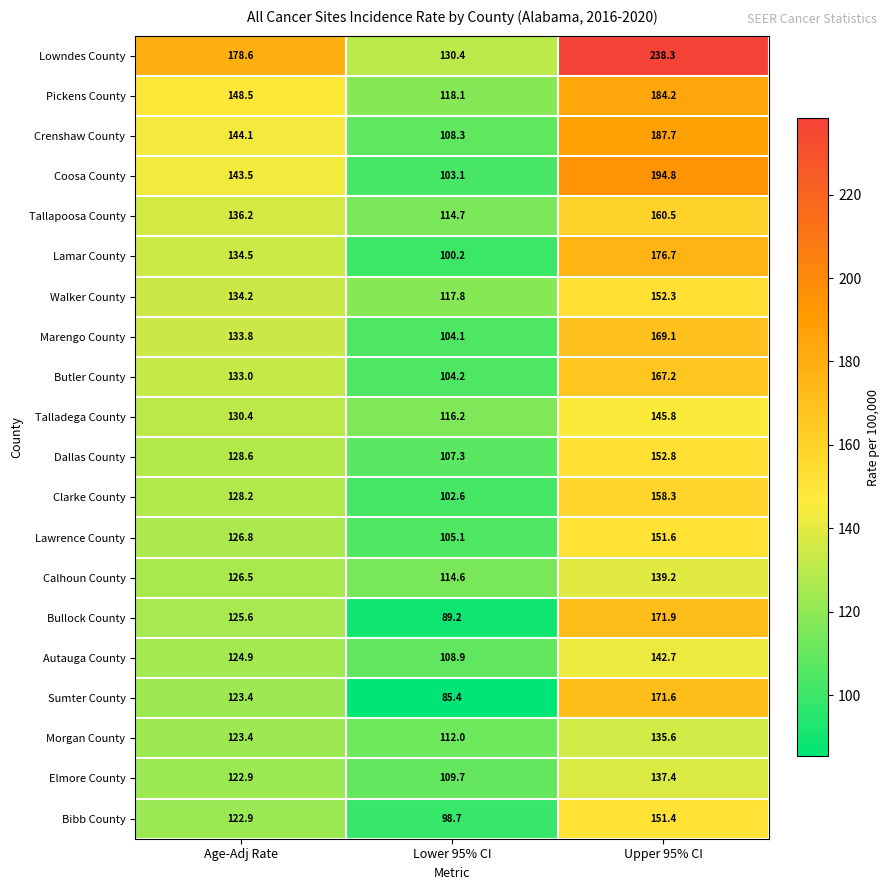

What is the approximate value of Tallapoosa County at Upper 95% CI?

160.5